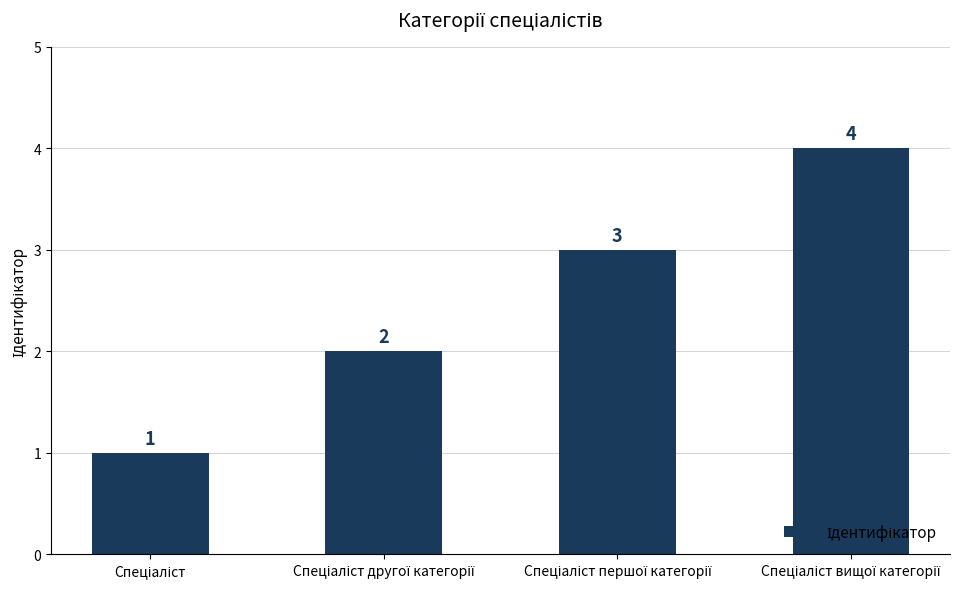

How many values are between 2 and 4?

3